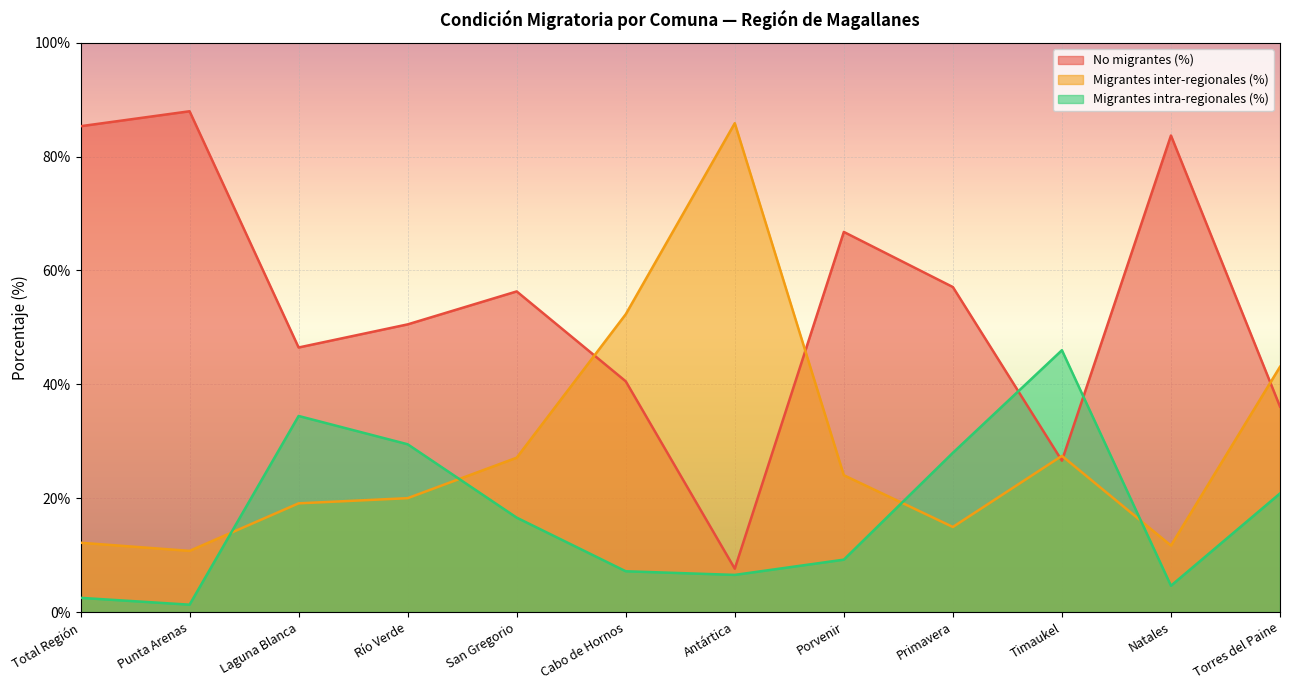

True or false: Migrantes intra-regionales (%) has more than 1 interior local peaks.

True